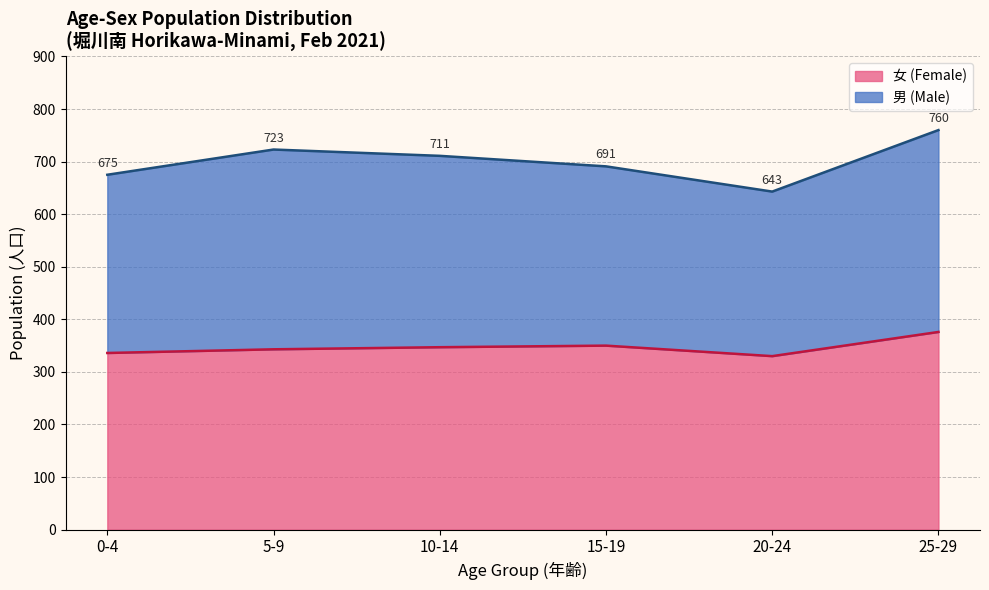

How many series are shown in this chart?

2